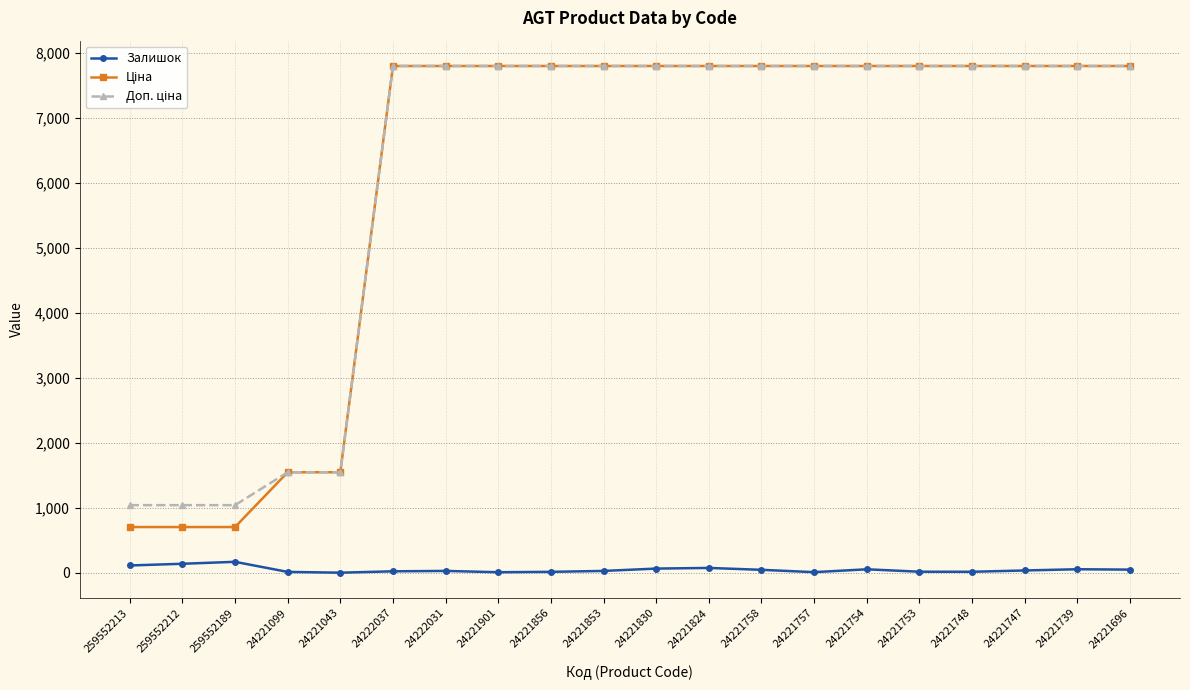

At how many categories does at least one series exceed 6005?

15